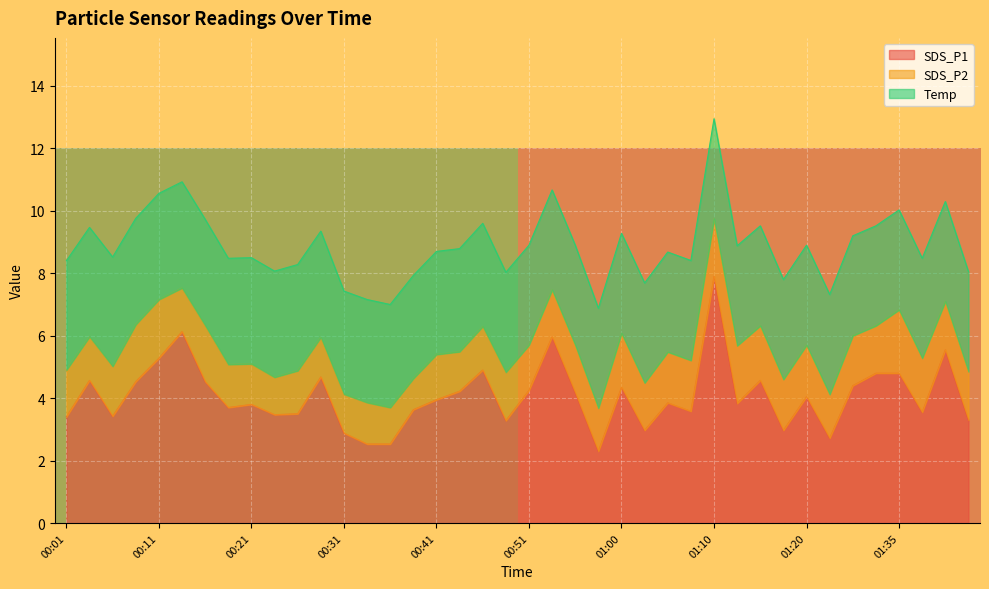

At which label does SDS_P1 reach its peak?

01:10